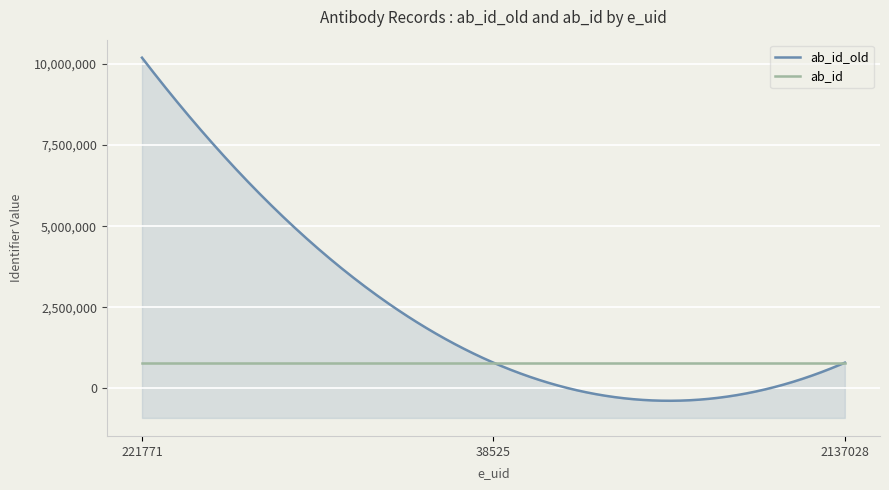

The value of ab_id at 221771 is 790106. True or false?

True